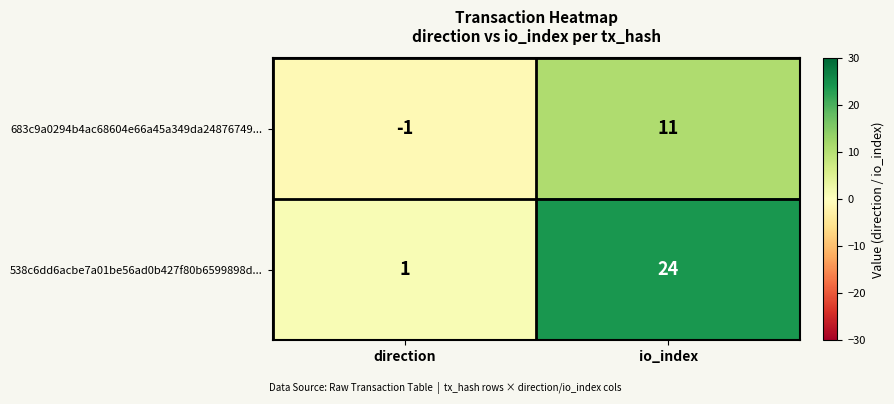

At how many categories does at least one series exceed 16?

1